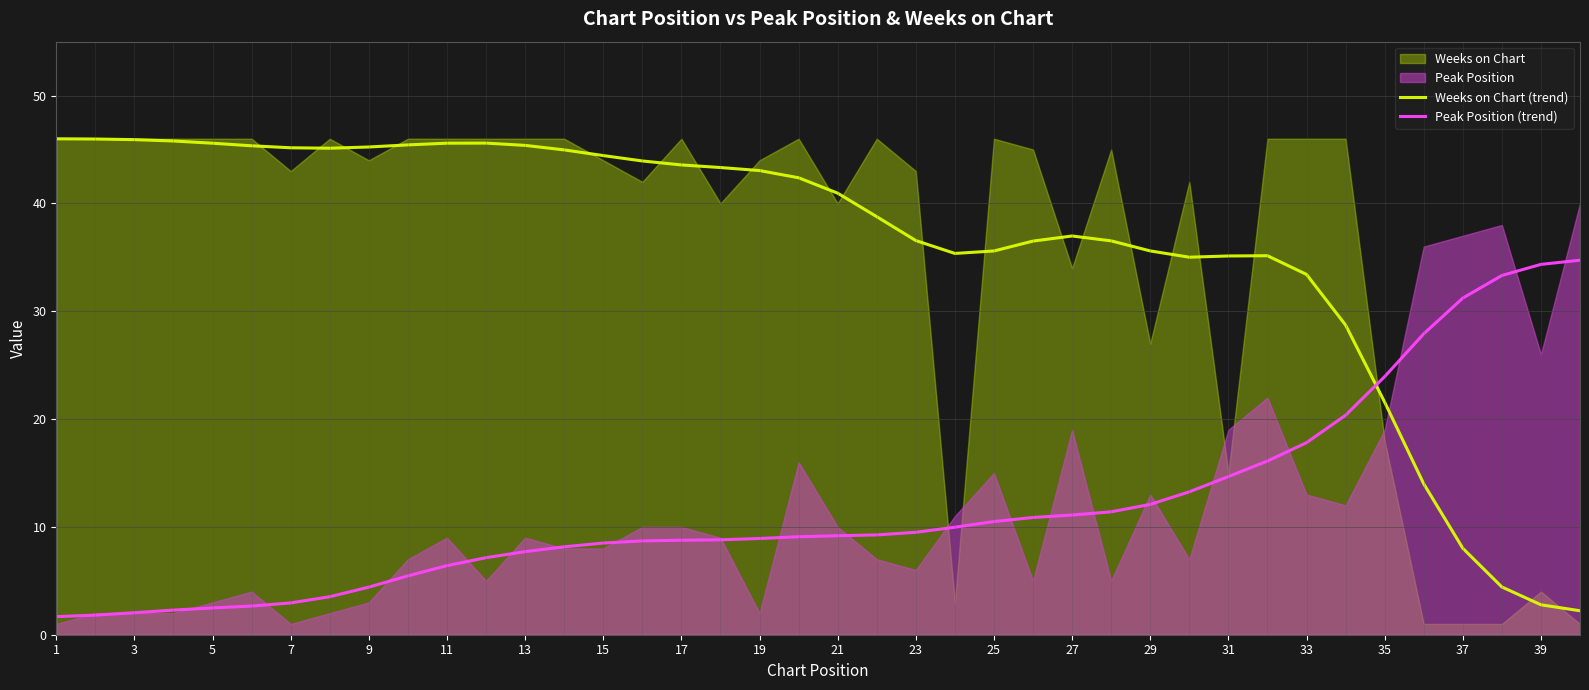

True or false: Weeks on Chart (trend) has a value of 45.4 at 13.

True